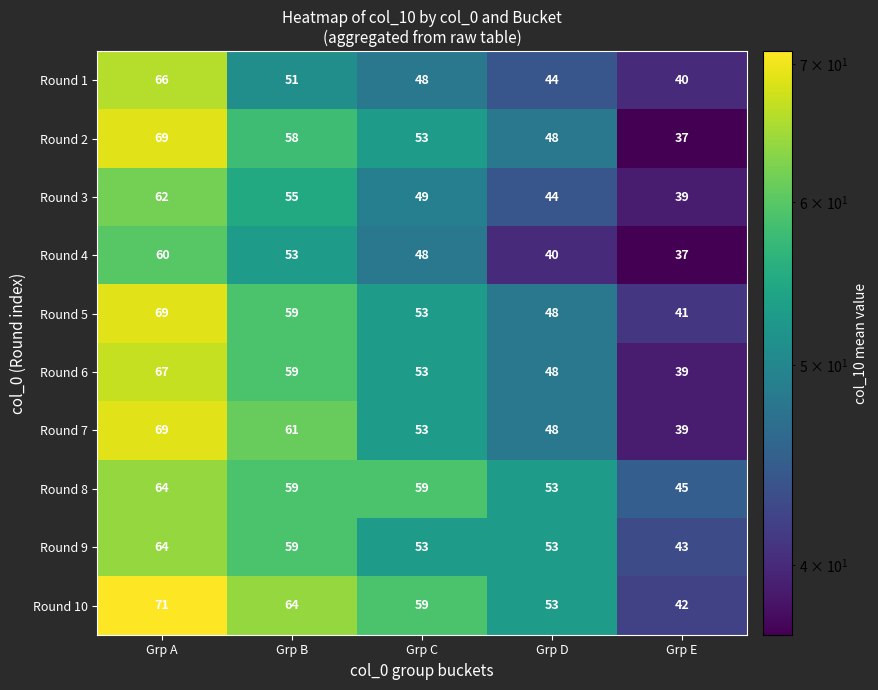

What is the average value of the Round 8 series?

56